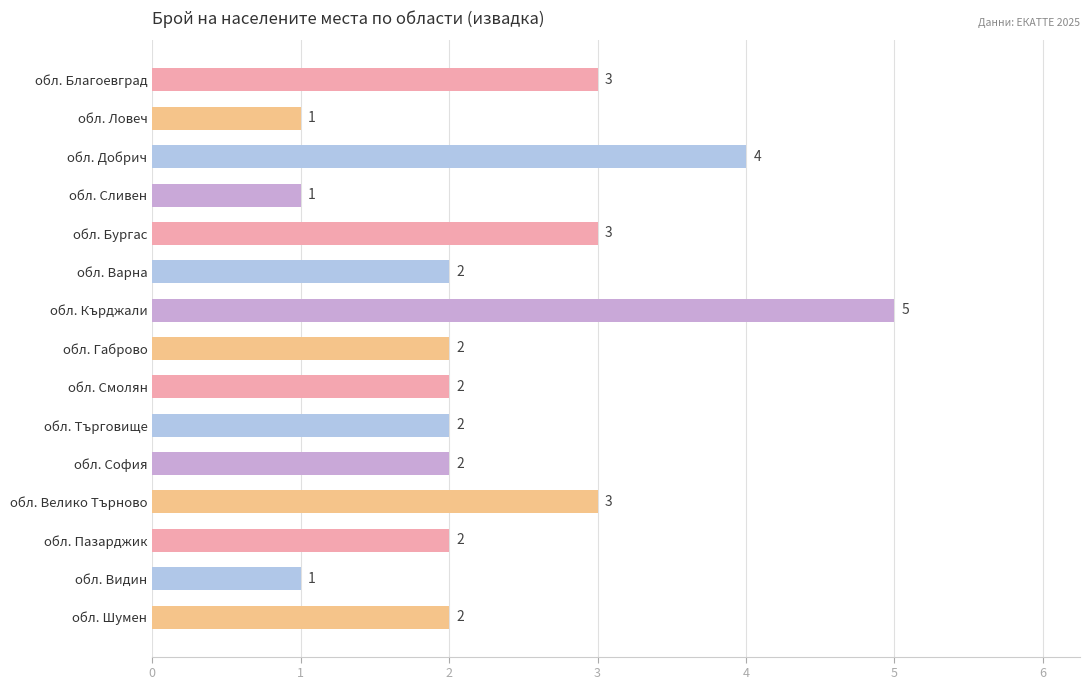

Count the number of categories in the chart.

15